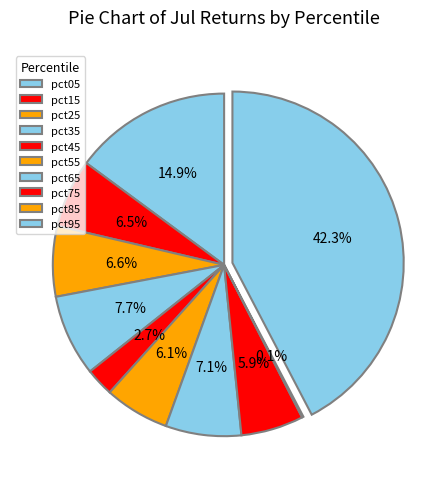

Does pct75 represent more than half of the total?

No